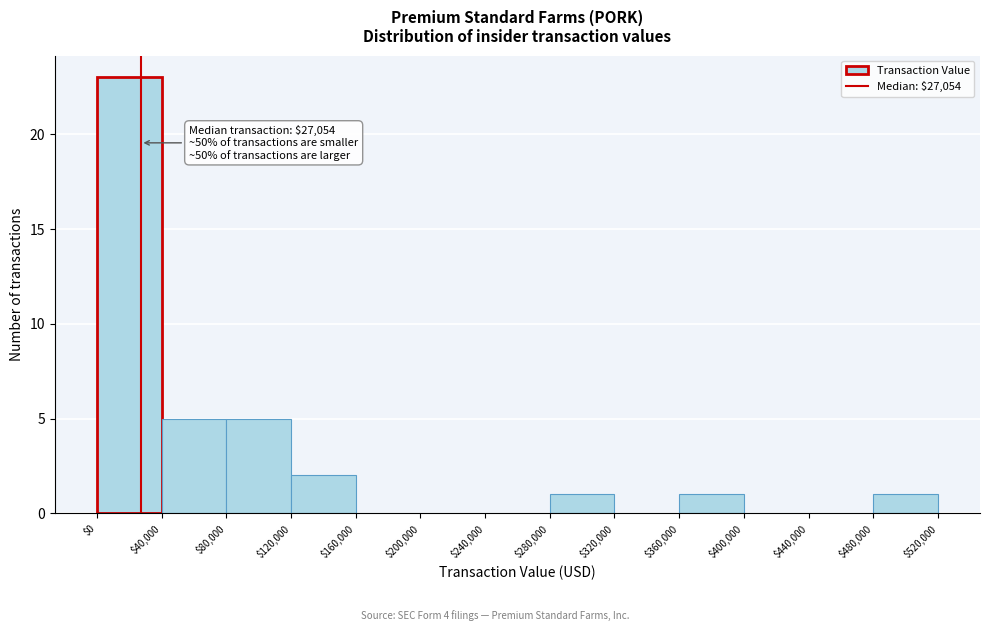

Which range on the x-axis has the tallest bar?

$0 to $40,000